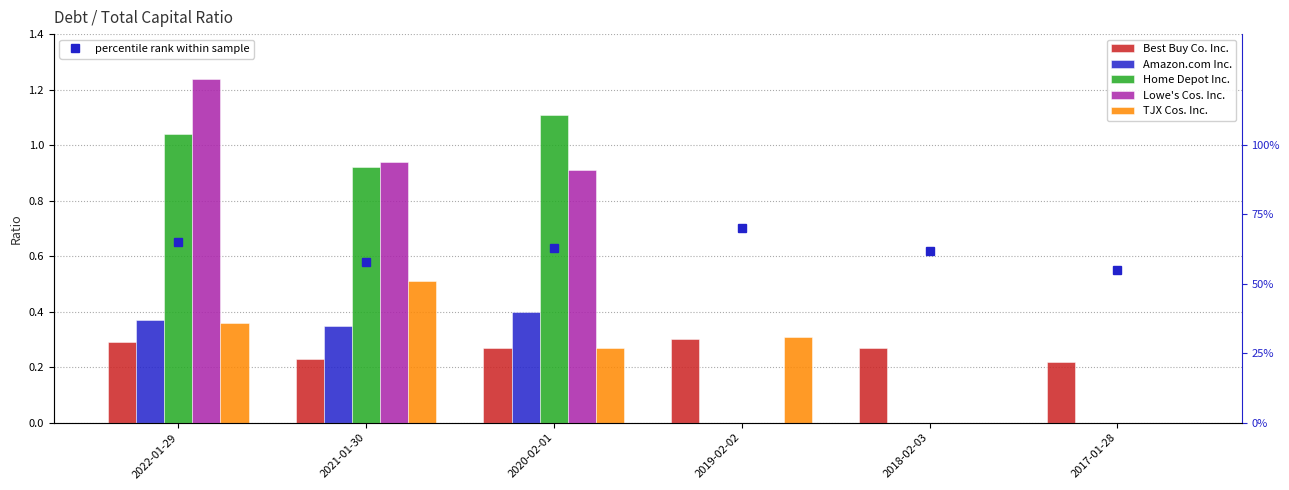

Is it true that Best Buy Co. Inc. equals 0.1 at 2021-01-30?

False